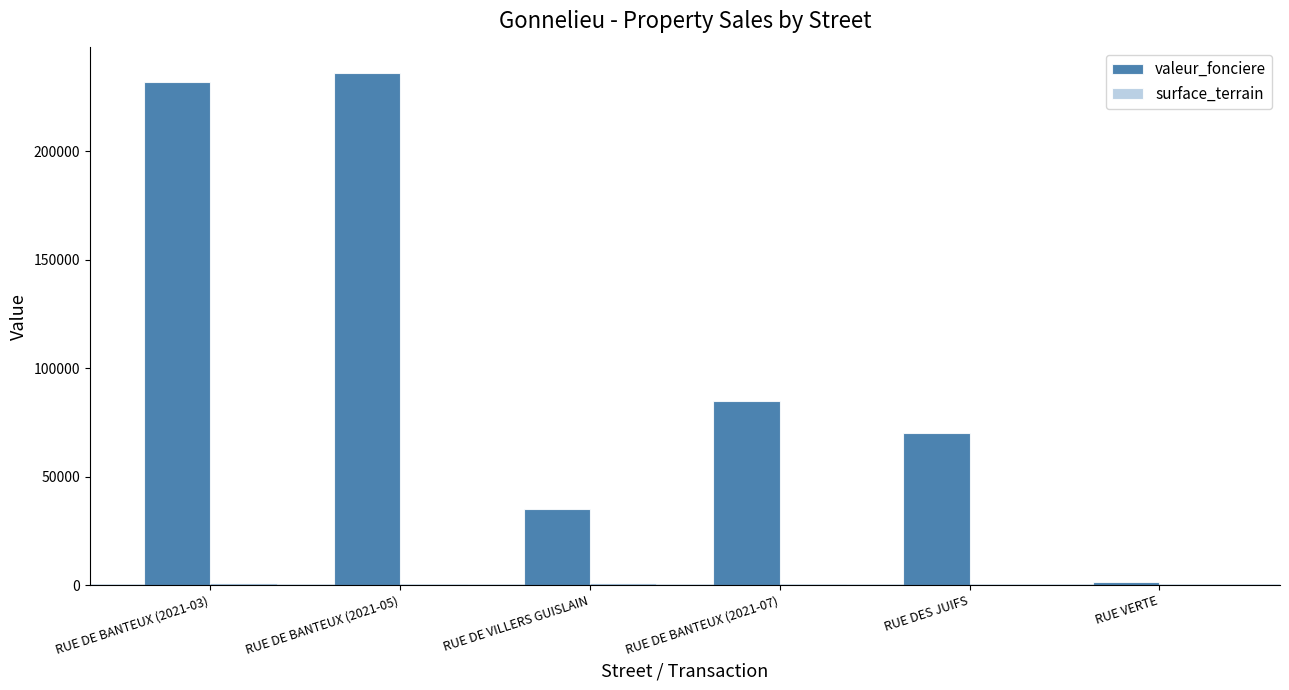

At which label is valeur_fonciere closest to 118750?

RUE DE BANTEUX (2021-07)